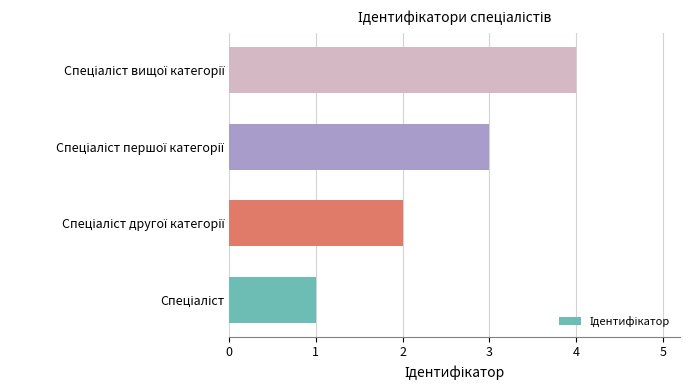

How many distinct data groups are displayed?

1